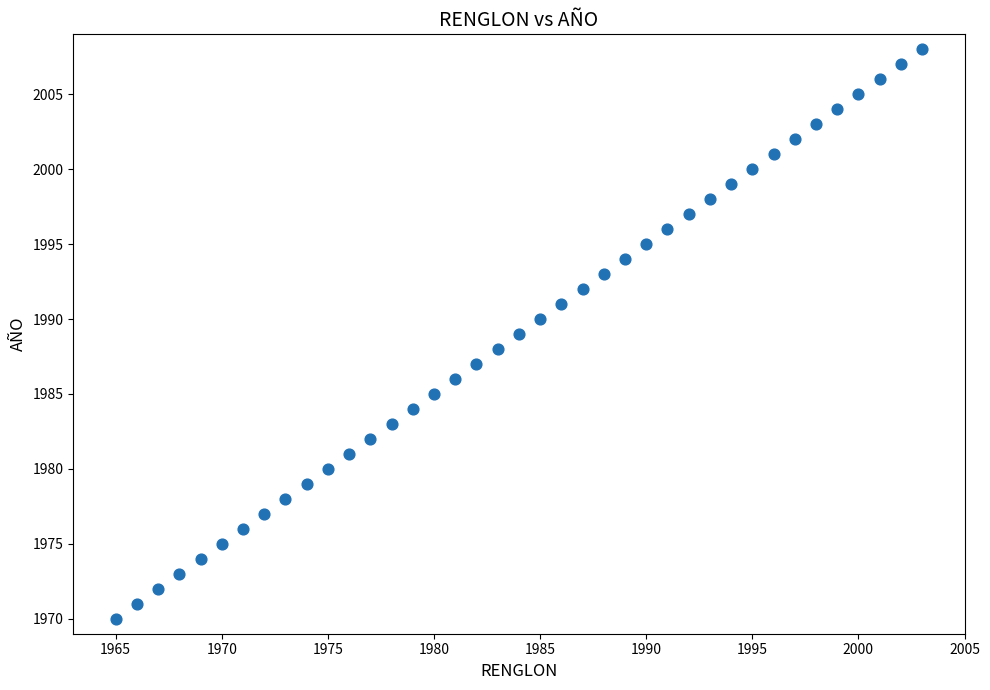

What is the range of Y values (max minus min)?

38